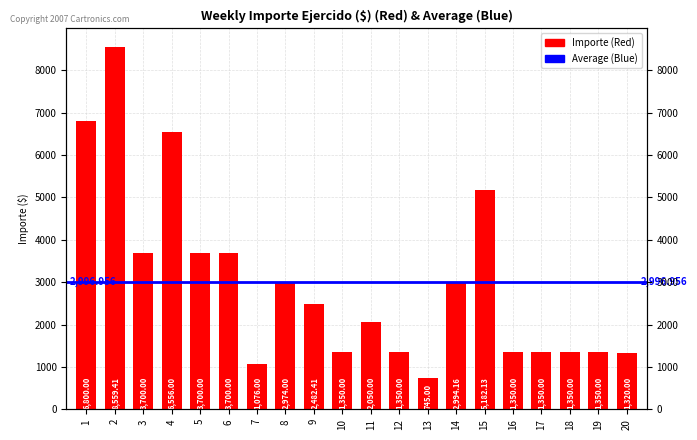

What is the value of the 2nd bar from the left?

8559.4